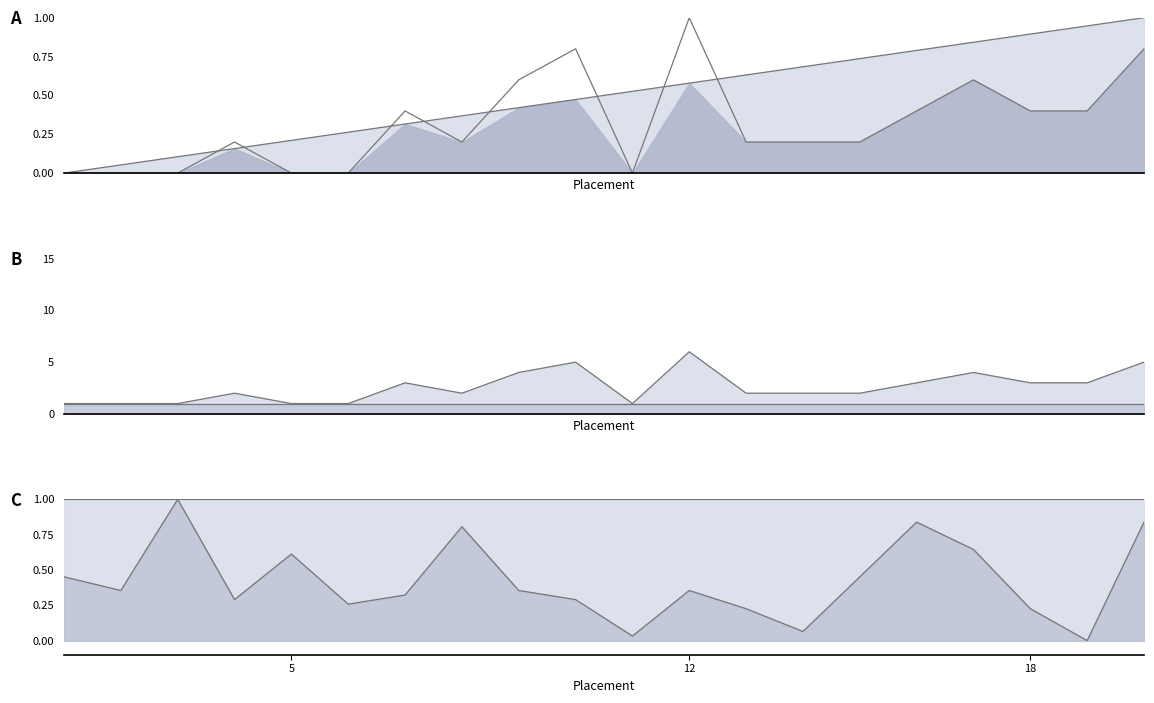

What is the maximum value for top line?

1.0